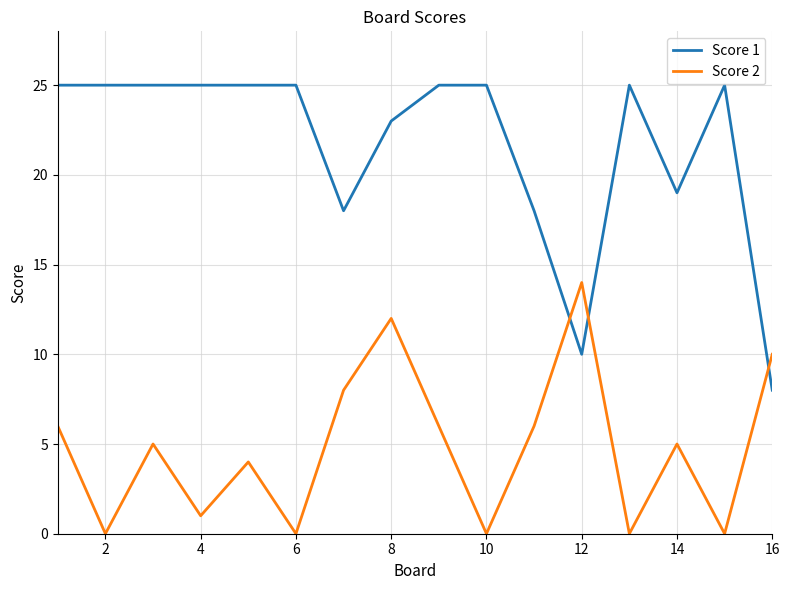

What is the difference between the maximum and minimum values in the Score 2 series?

14